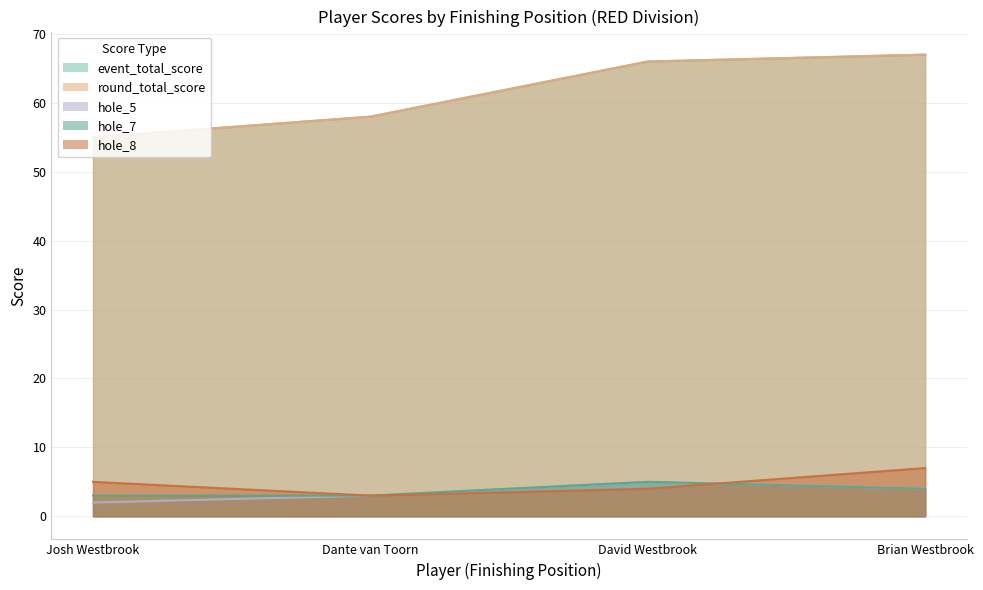

What is the highest value of the hole_5 series?

5